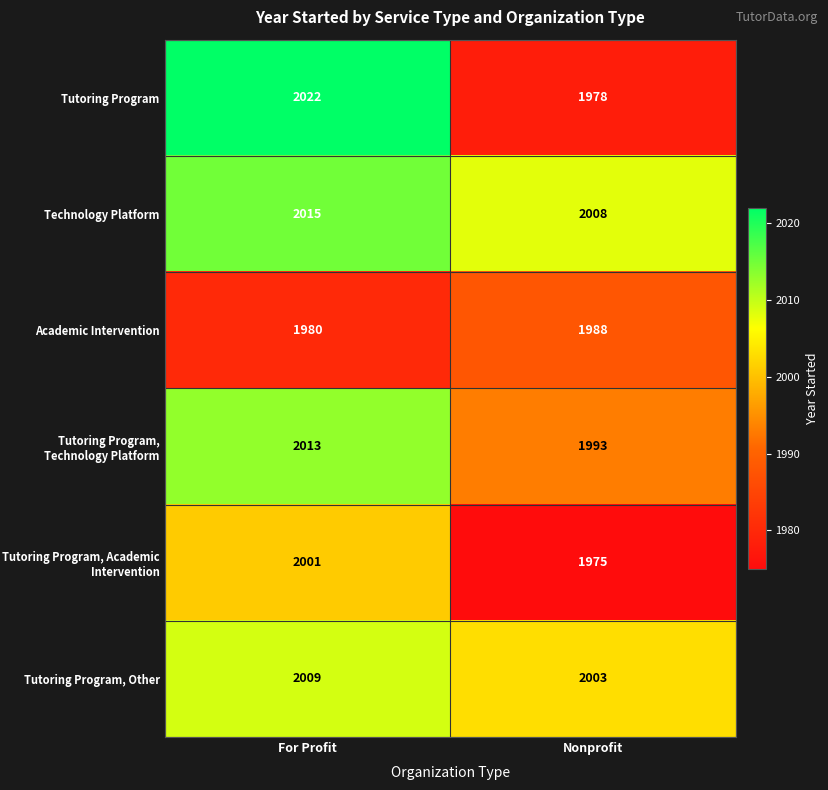

Reading right to left, transcribe all the data shown in this chart.

Tutoring Program: 1978	2022
Technology Platform: 2008	2015
Academic Intervention: 1988	1980
Tutoring Program, Technology Platform: 1993	2013
Tutoring Program, Academic Intervention: 1975	2001
Tutoring Program, Other: 2003	2009